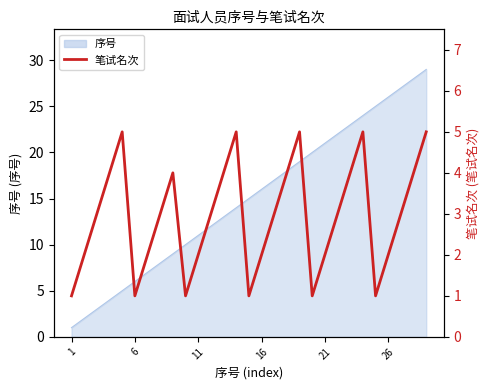

Which label corresponds to the smallest value in the chart?

1